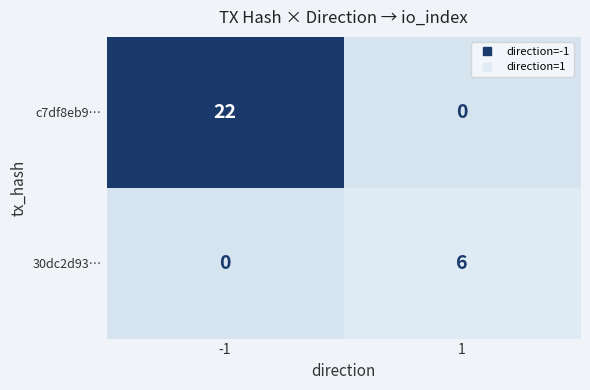

What value does the 30dc2d93… series have at 1?

6